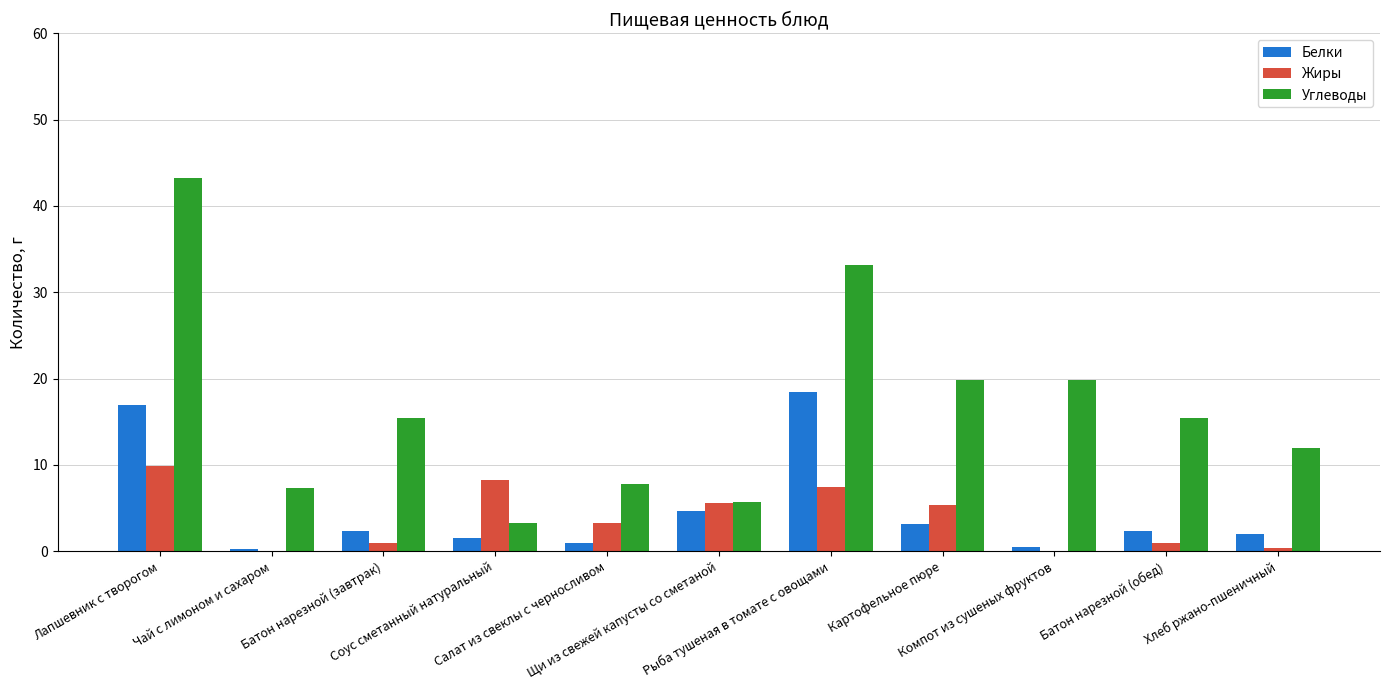

Which series has the largest total across all categories?

Углеводы